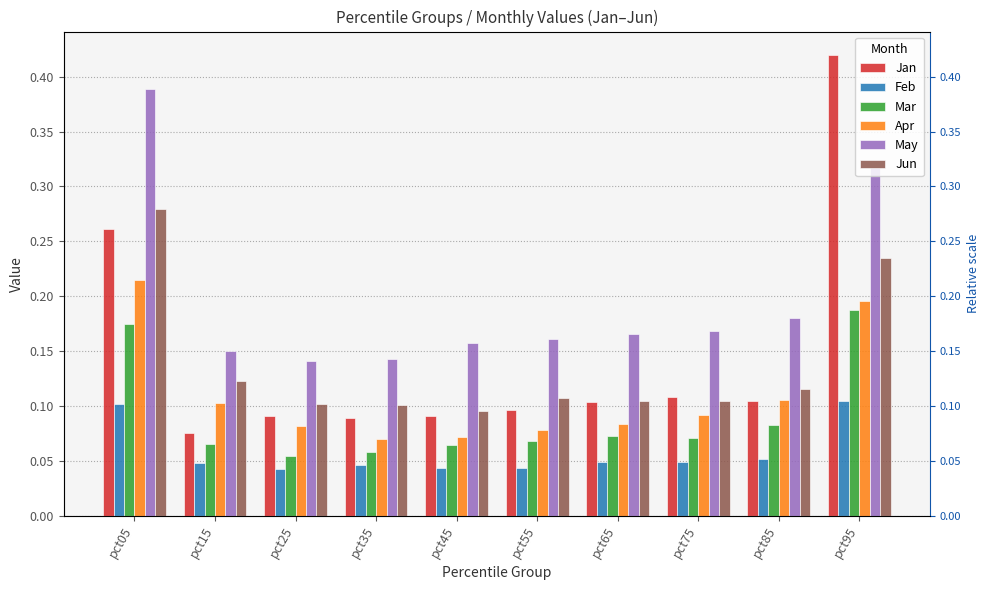

Reading left to right, what are all the values shown in this chart?

Jan: pct05=0.3	pct15=0.1	pct25=0.1	pct35=0.1	pct45=0.1	pct55=0.1	pct65=0.1	pct75=0.1	pct85=0.1	pct95=0.4
Feb: pct05=0.1	pct15=0.0	pct25=0.0	pct35=0.0	pct45=0.0	pct55=0.0	pct65=0.0	pct75=0.0	pct85=0.1	pct95=0.1
Mar: pct05=0.2	pct15=0.1	pct25=0.1	pct35=0.1	pct45=0.1	pct55=0.1	pct65=0.1	pct75=0.1	pct85=0.1	pct95=0.2
Apr: pct05=0.2	pct15=0.1	pct25=0.1	pct35=0.1	pct45=0.1	pct55=0.1	pct65=0.1	pct75=0.1	pct85=0.1	pct95=0.2
May: pct05=0.4	pct15=0.1	pct25=0.1	pct35=0.1	pct45=0.2	pct55=0.2	pct65=0.2	pct75=0.2	pct85=0.2	pct95=0.3
Jun: pct05=0.3	pct15=0.1	pct25=0.1	pct35=0.1	pct45=0.1	pct55=0.1	pct65=0.1	pct75=0.1	pct85=0.1	pct95=0.2